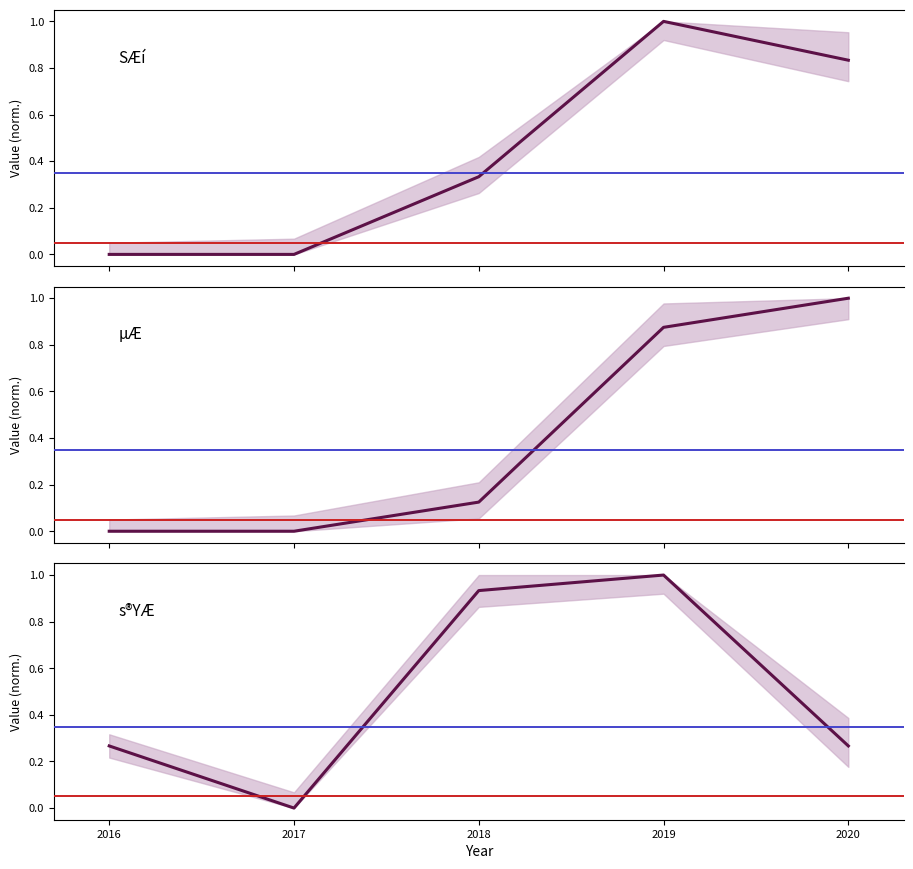

How many µÆ values are between 0 and 1?

5